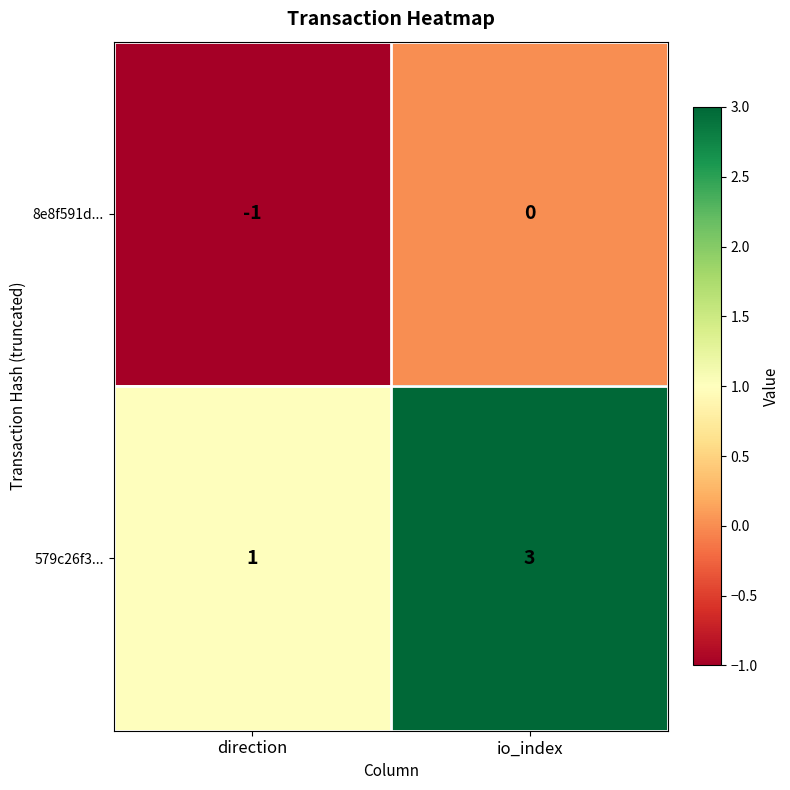

List the series in order of their overall mean, highest first.

579c26f3..., 8e8f591d...